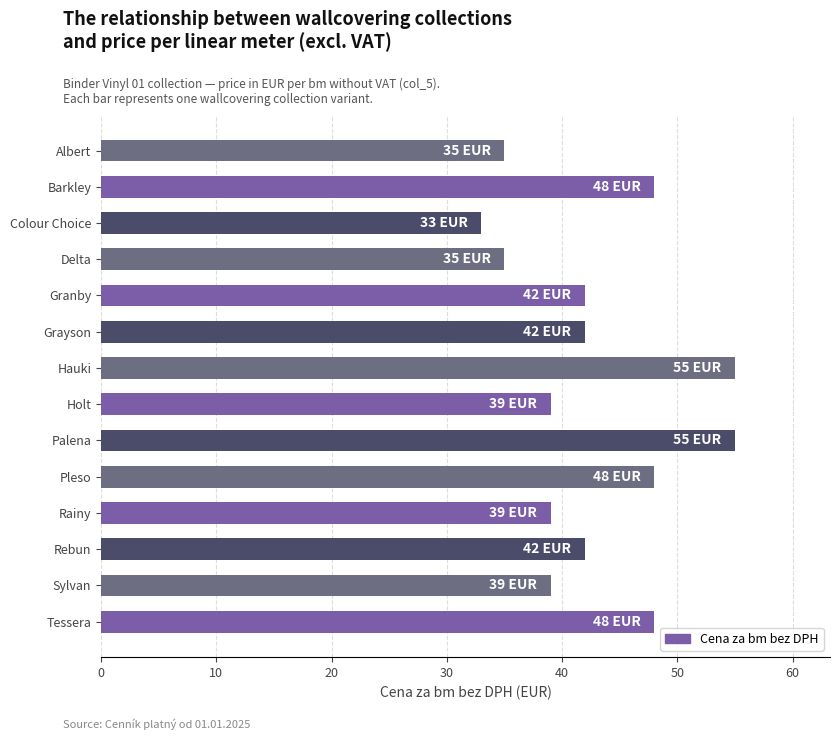

What is the smallest value displayed?

33